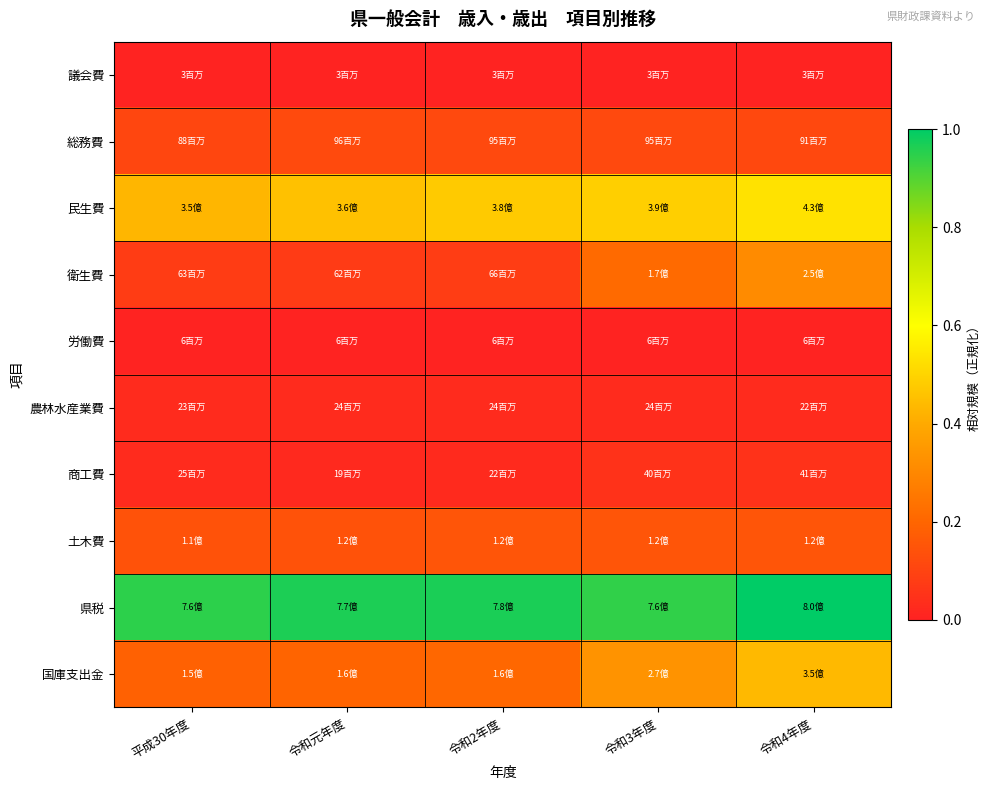

Between 令和2年度 and 令和4年度, which is larger?

令和2年度